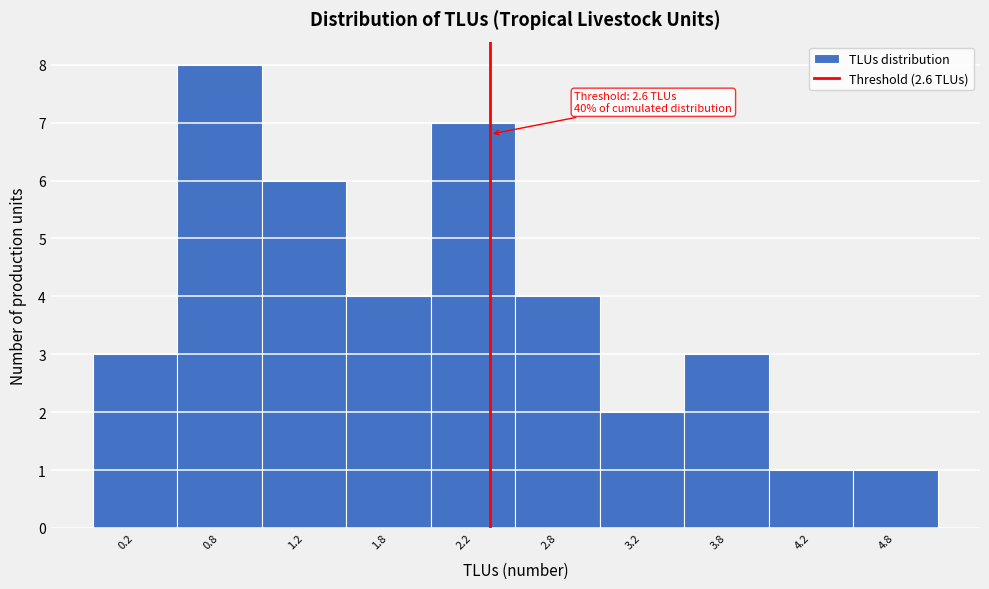

Reading left to right, list all the values displayed in this chart.

3	8	6	4	7	4	2	3	1	1